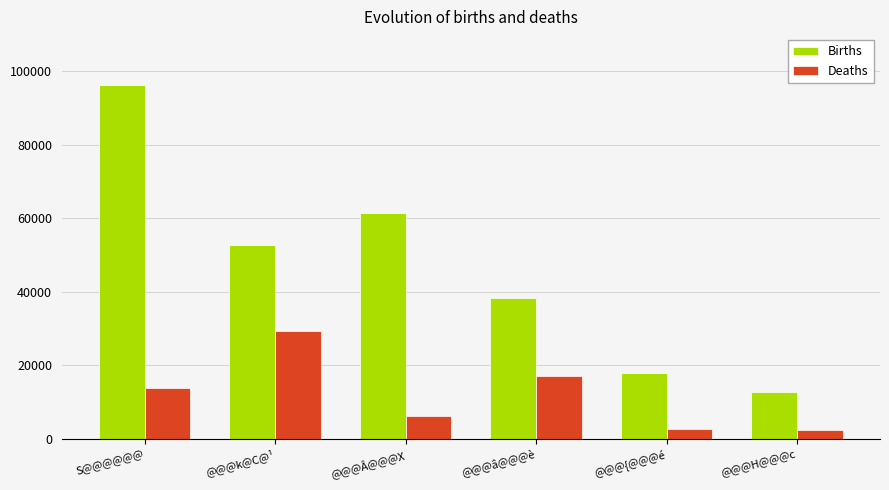

What are all the series names shown in the legend?

Births, Deaths